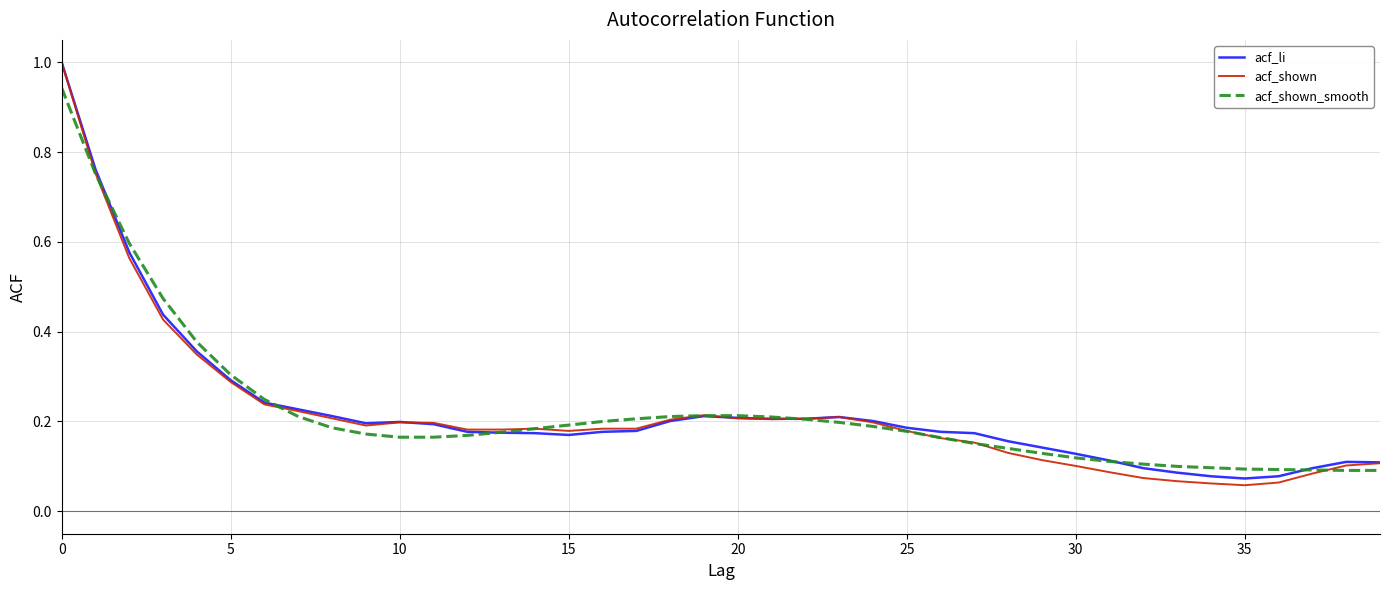

Which series has the widest spread of values?

acf_shown